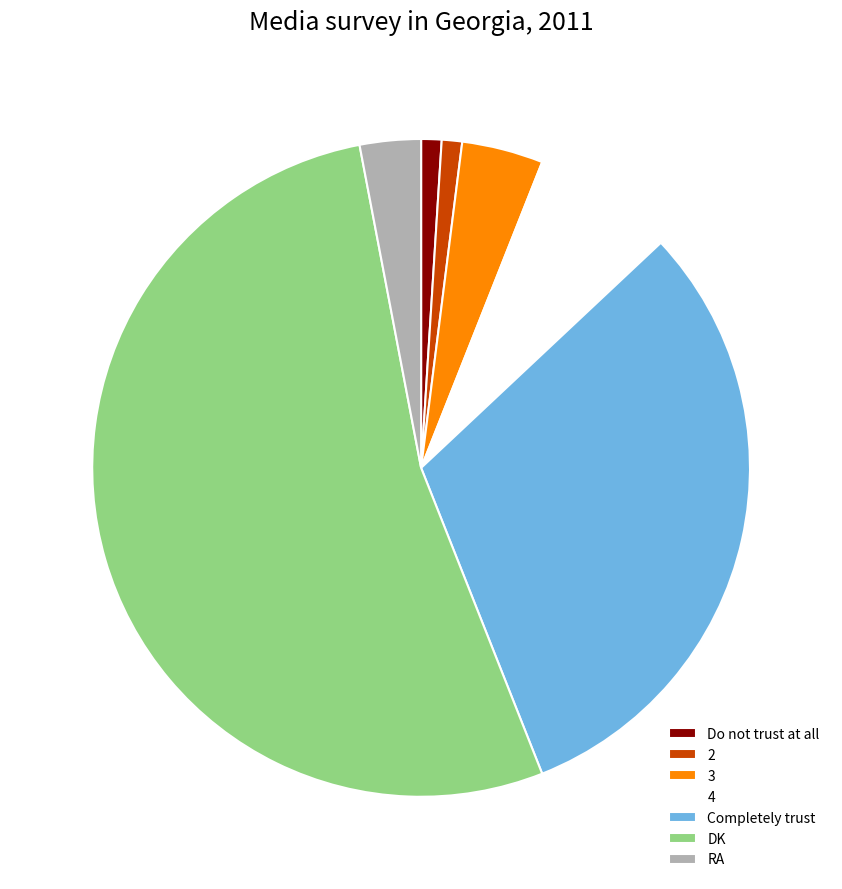

What is the largest slice in the pie chart?

DK